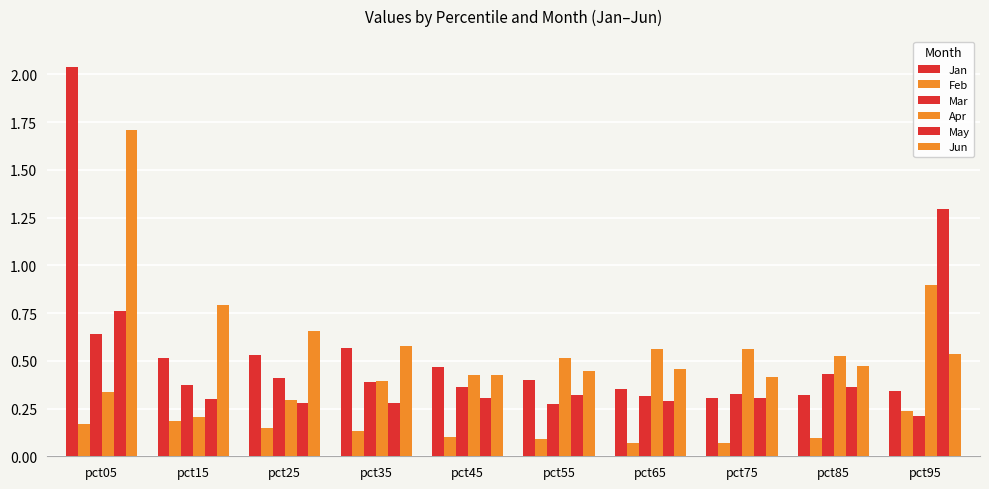

Which category has the highest value across all series?

pct05